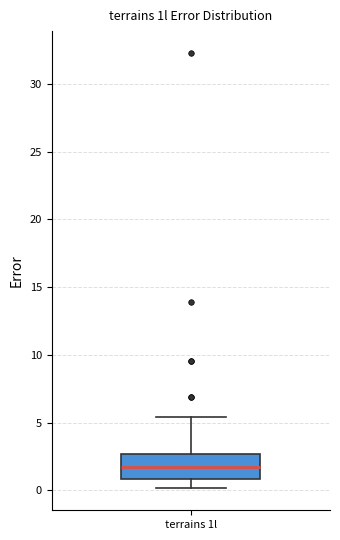

Read this box plot against the y-axis: the position of the median line, the range covered by the box, and the ends of both whiskers. The values are not printed on the chart, so give them approximately, as read against the axis.

median 1.5, box 1.0 to 2.5, whiskers 0.0 to 5.5